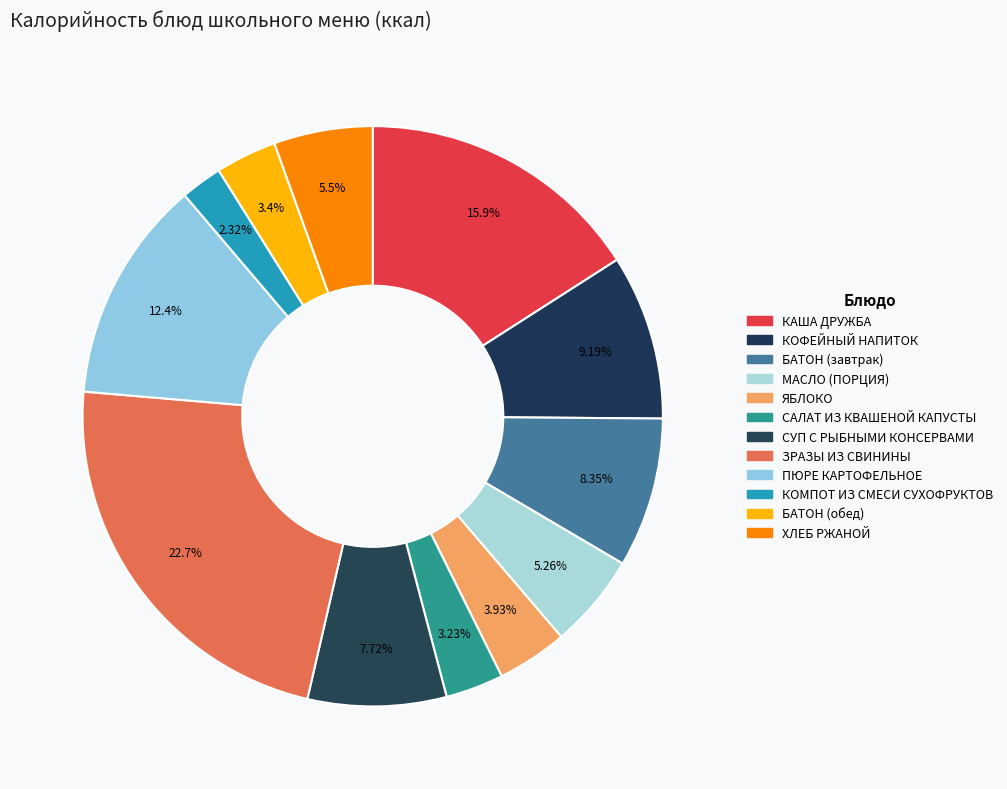

What percentage is the ЯБЛОКО slice, to the nearest percent?

4%